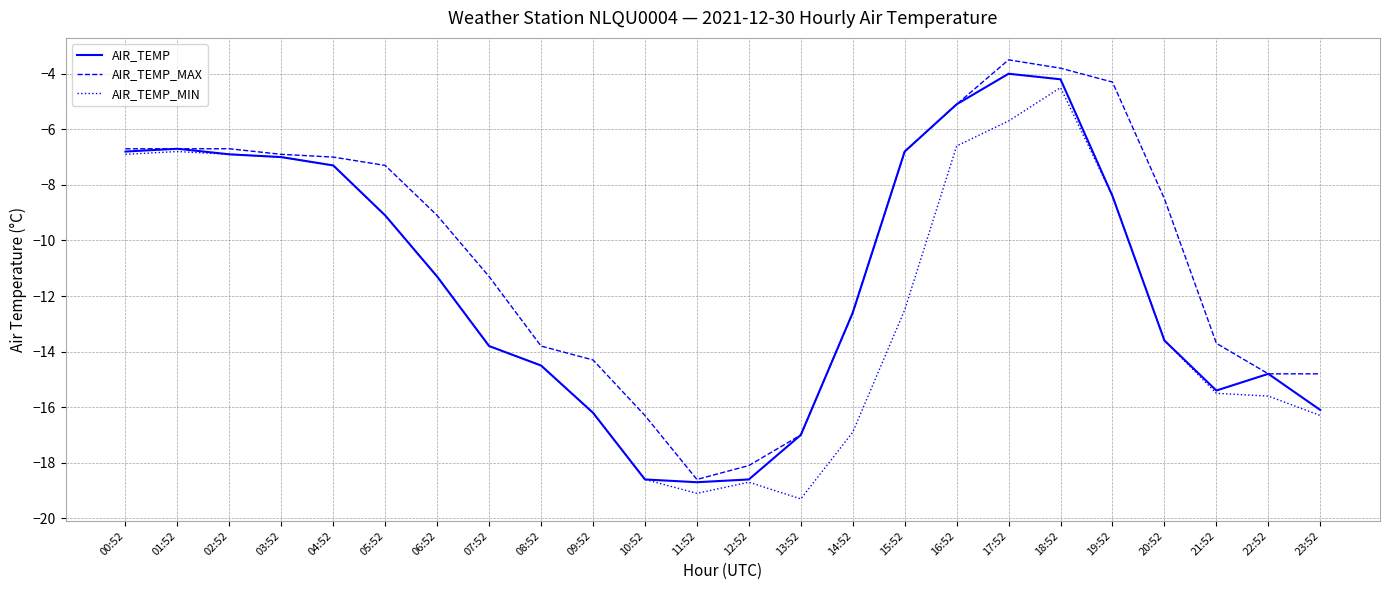

Which series has the largest total across all categories?

AIR_TEMP_MAX